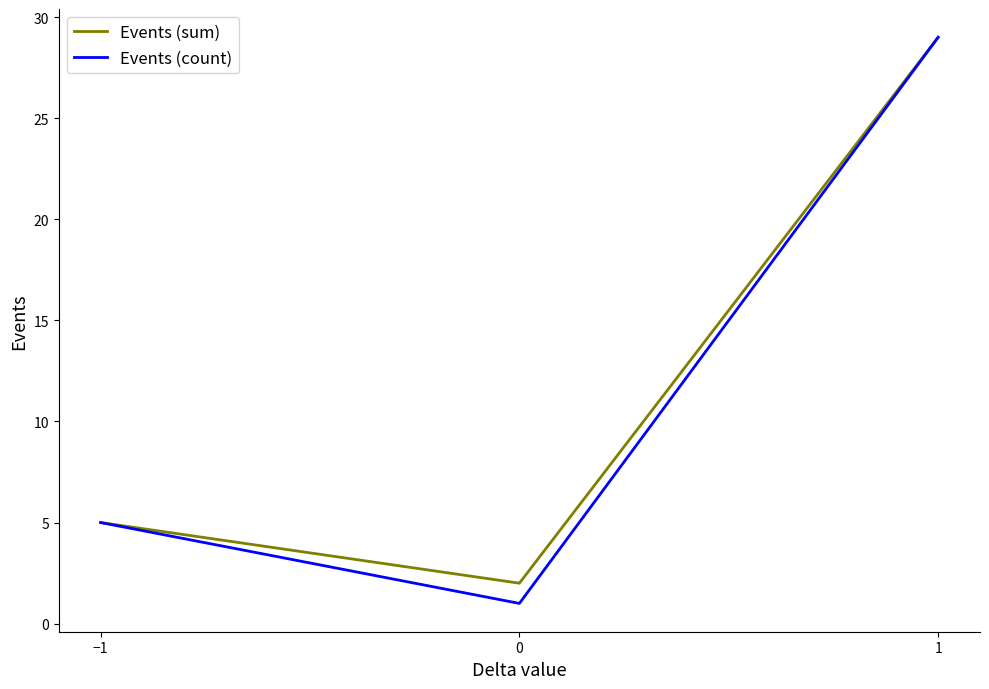

At which label is Events (count) closest to 15?

−1